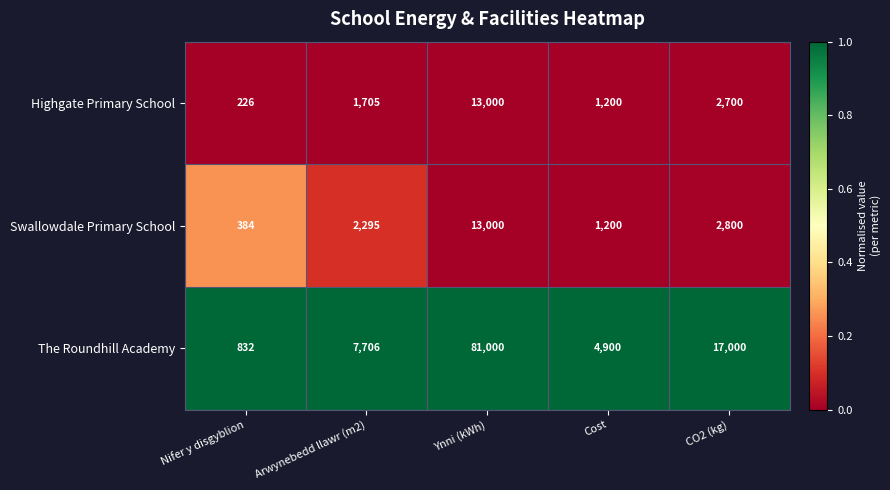

Reading left to right, extract all data points from this chart.

Highgate Primary School: Nifer y disgyblion=226	Arwynebedd llawr (m2)=1705	Ynni (kWh)=13000	Cost=1200	CO2 (kg)=2700
Swallowdale Primary School: Nifer y disgyblion=384	Arwynebedd llawr (m2)=2295	Ynni (kWh)=13000	Cost=1200	CO2 (kg)=2800
The Roundhill Academy: Nifer y disgyblion=832	Arwynebedd llawr (m2)=7706	Ynni (kWh)=81000	Cost=4900	CO2 (kg)=17000